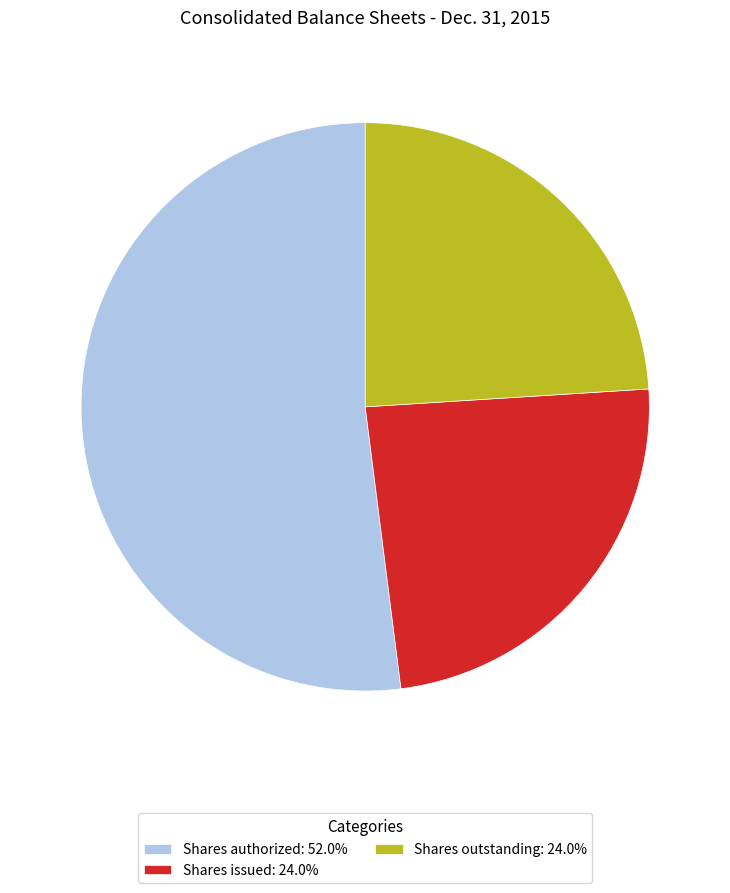

Combined, do Shares issued: 24.0% and Shares authorized: 52.0% account for over 50%?

Yes